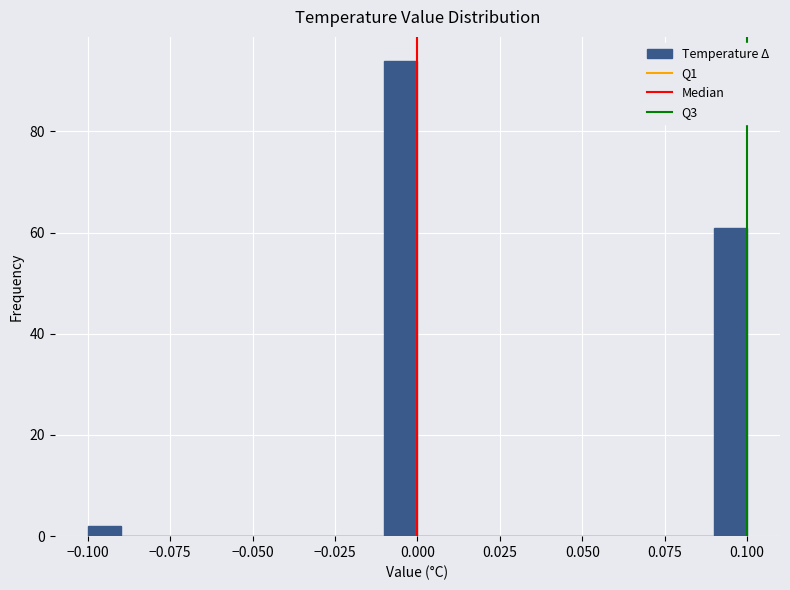

Around what value on the x-axis is the tallest bar? Give the approximate position of its centre, as read against the axis.

-0.005